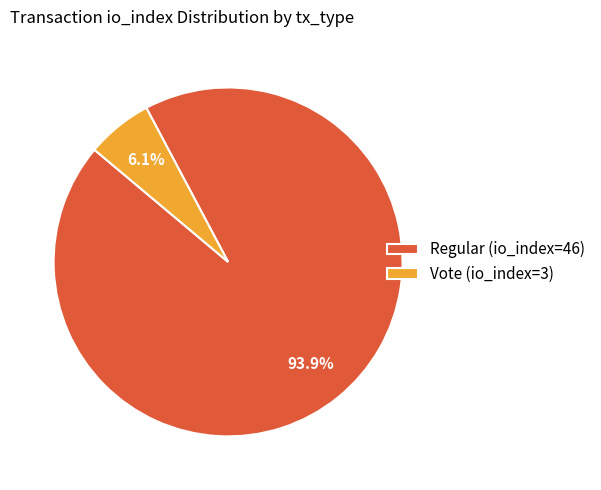

How many slices are in this pie chart?

2